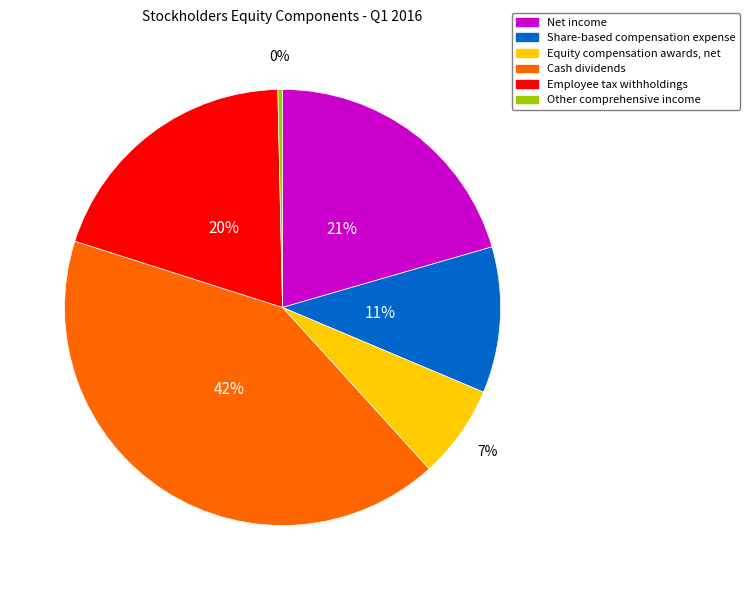

Count the number of slices in the pie.

6